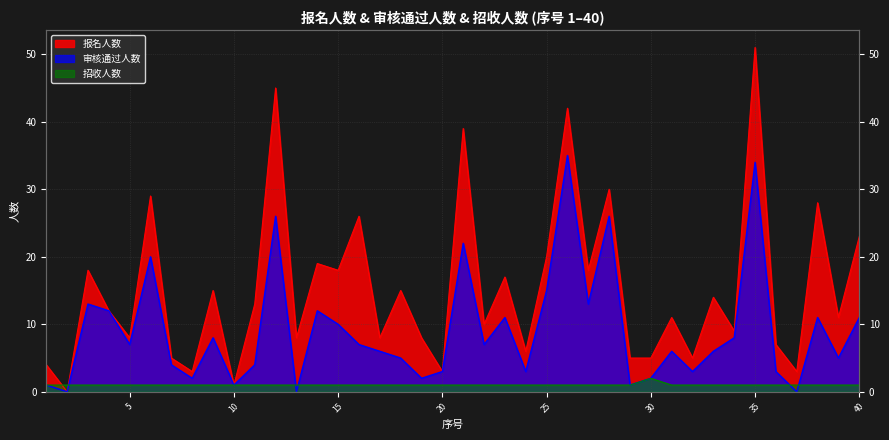

At which category is the sum across all series the highest?

35